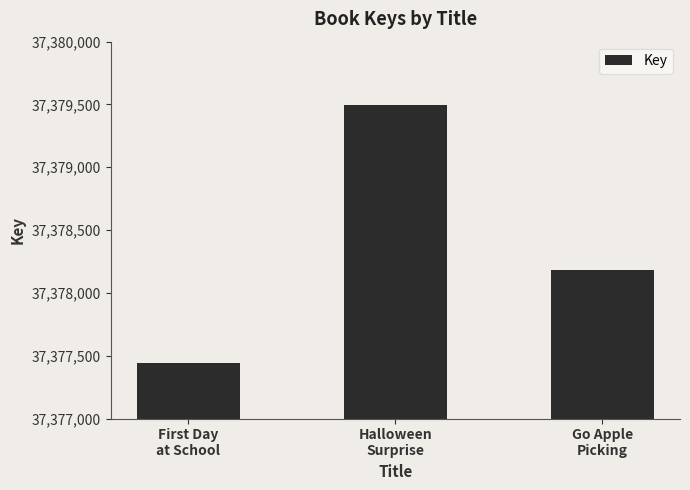

Reading left to right, extract all data points from this chart.

37377444	37379495	37378181